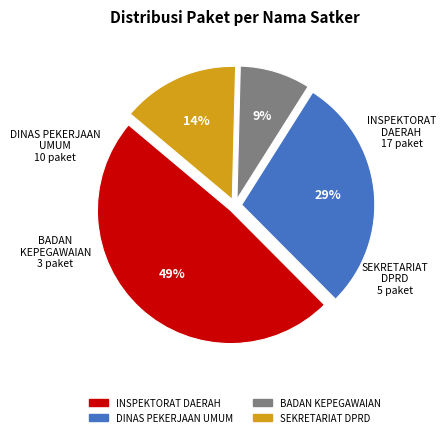

Does any single category account for the majority?

No